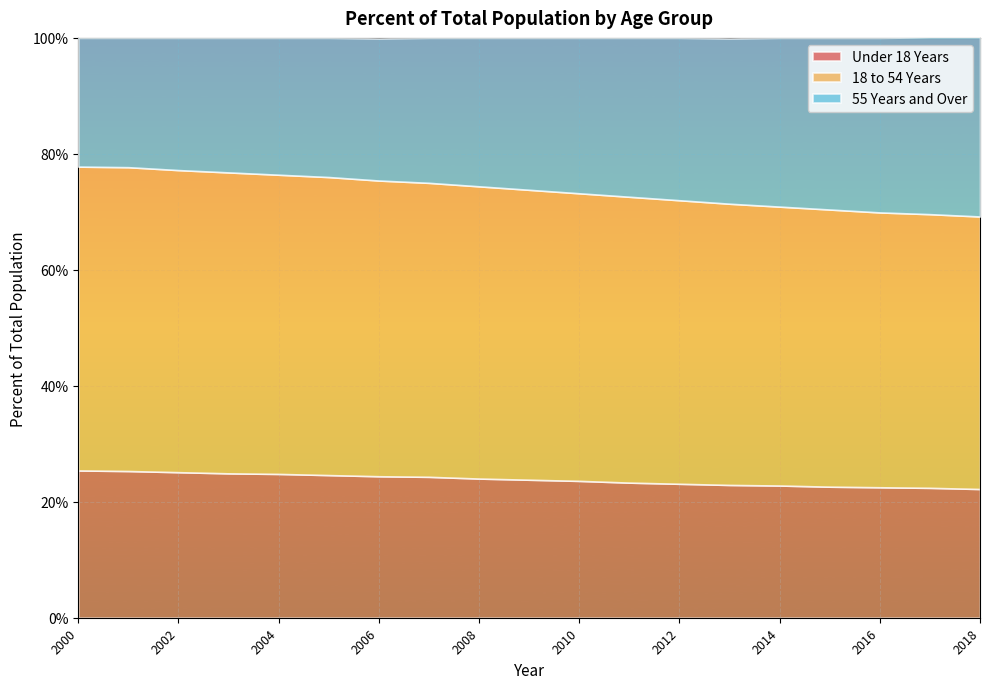

True or false: Under 18 Years and 18 to 54 Years cross at least once.

False